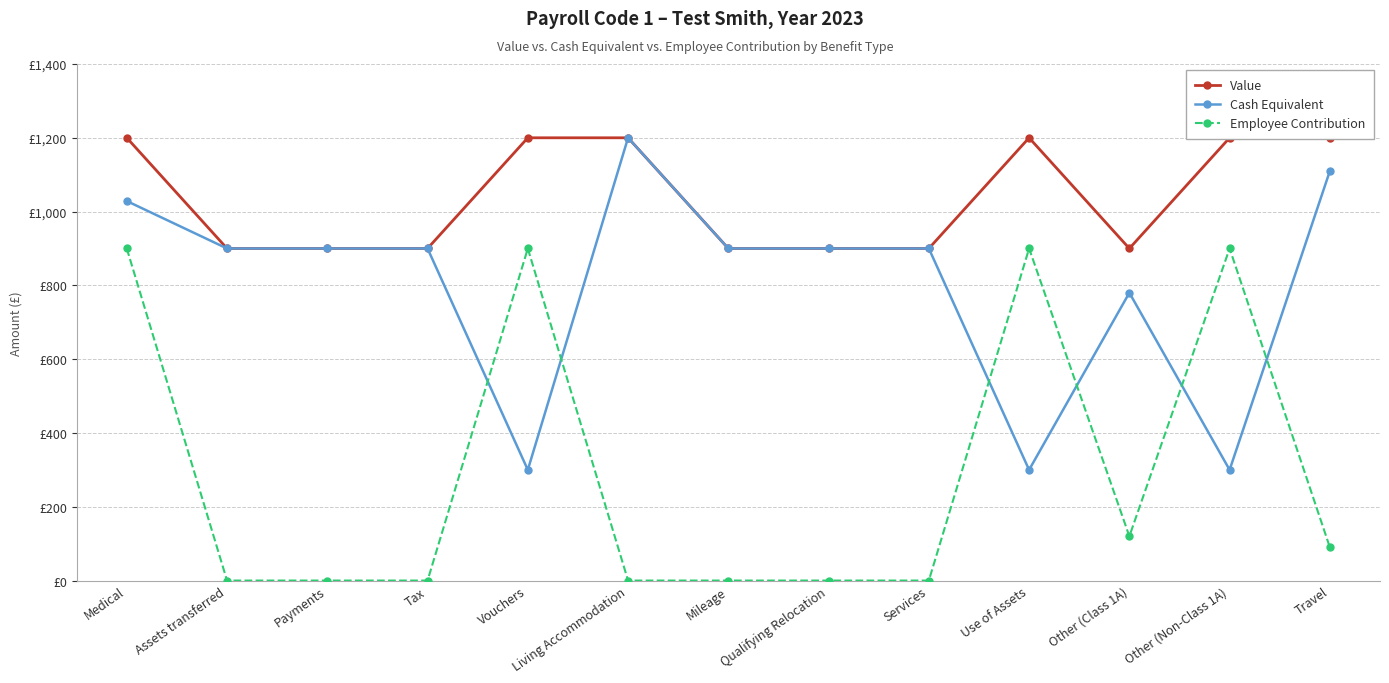

True or false: Employee Contribution and Cash Equivalent cross at least once.

True